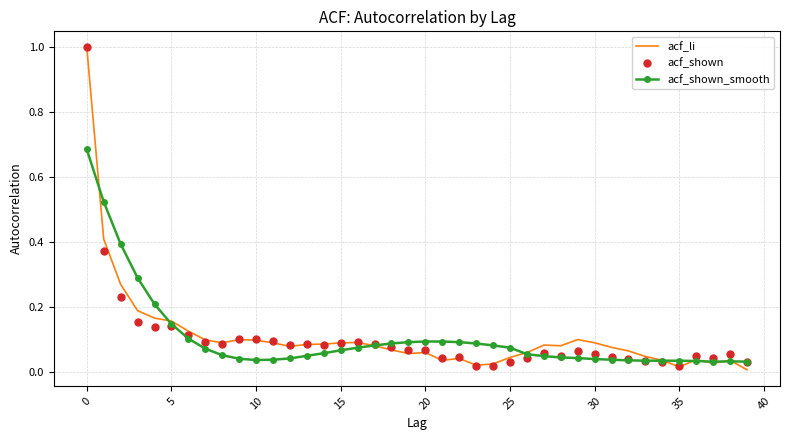

What is the highest value of the acf_shown series?

1.0